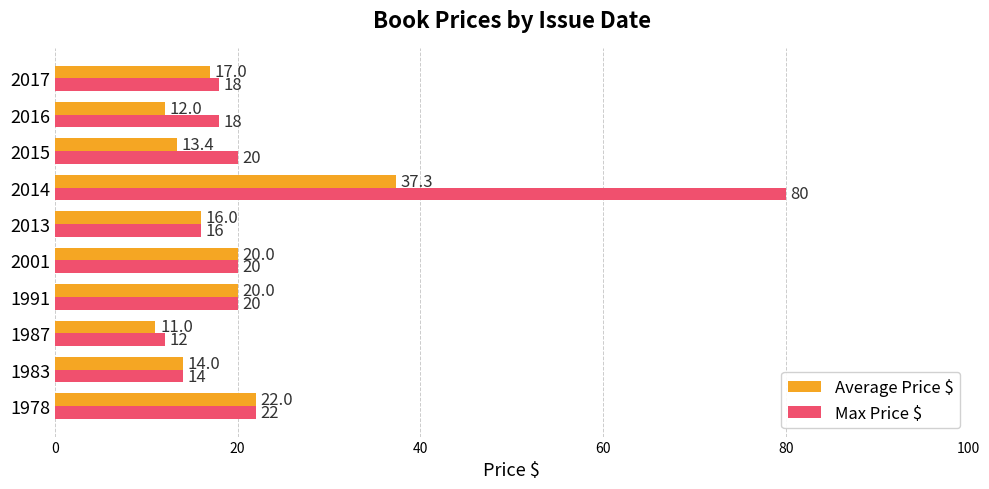

At which label is Max Price $ closest to 46?

1978